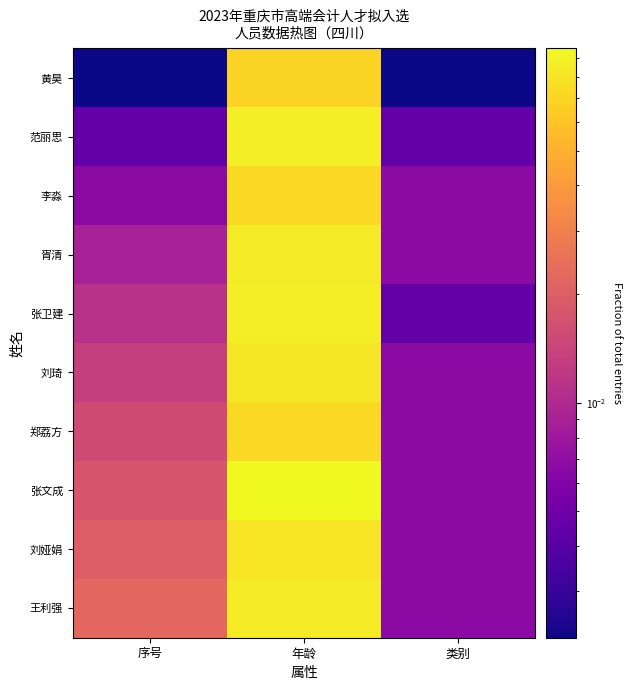

At how many categories does at least one series exceed 0?

3